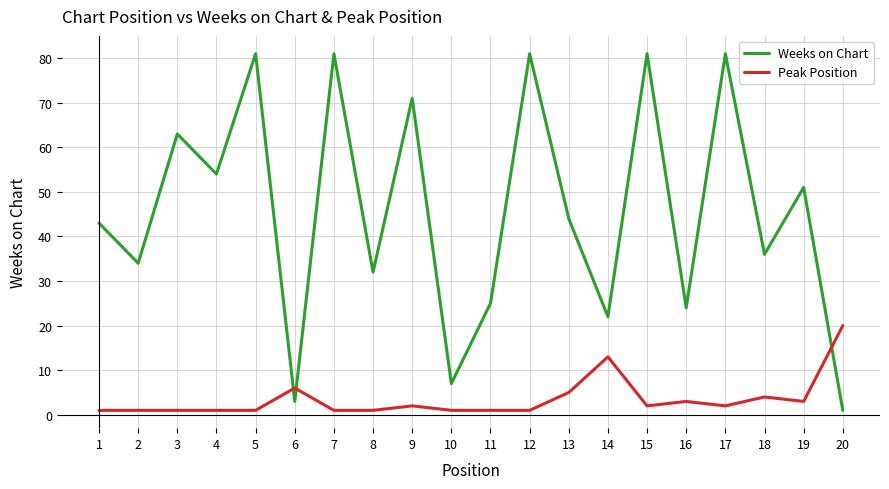

Where is the first local maximum for Weeks on Chart?

3